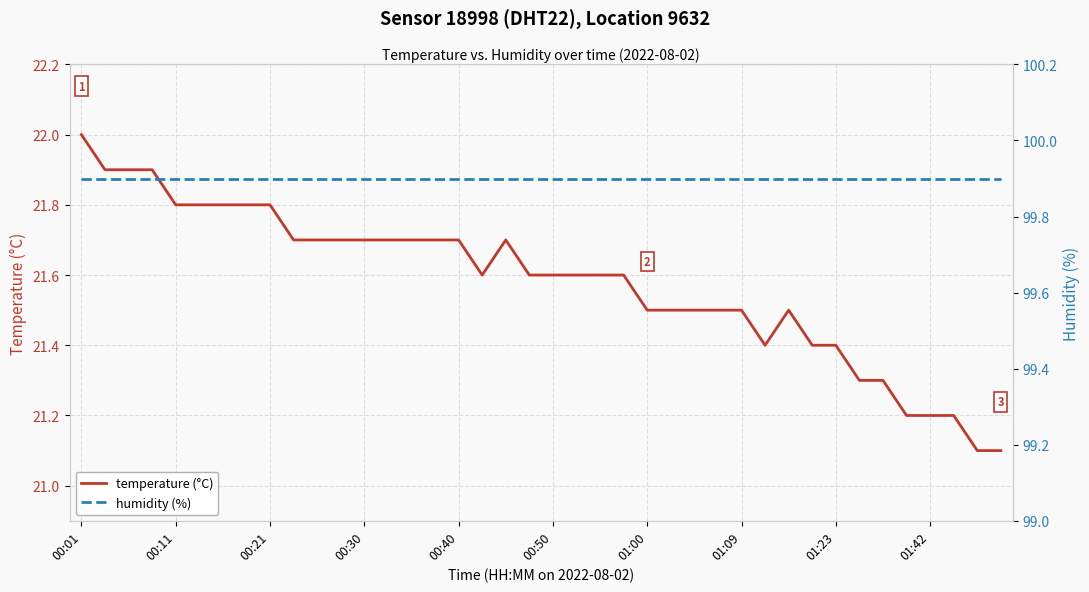

At which category does temperature (°C) reach its first local peak?

18